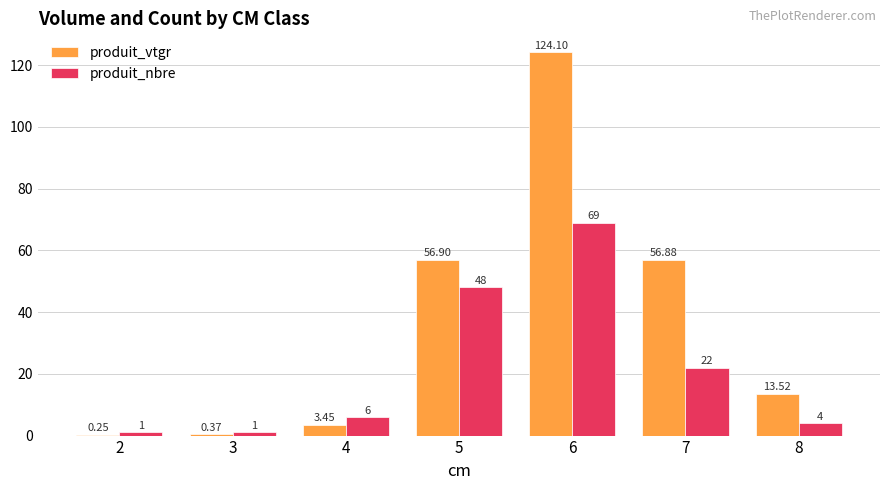

Which label corresponds to the largest value in the chart?

6